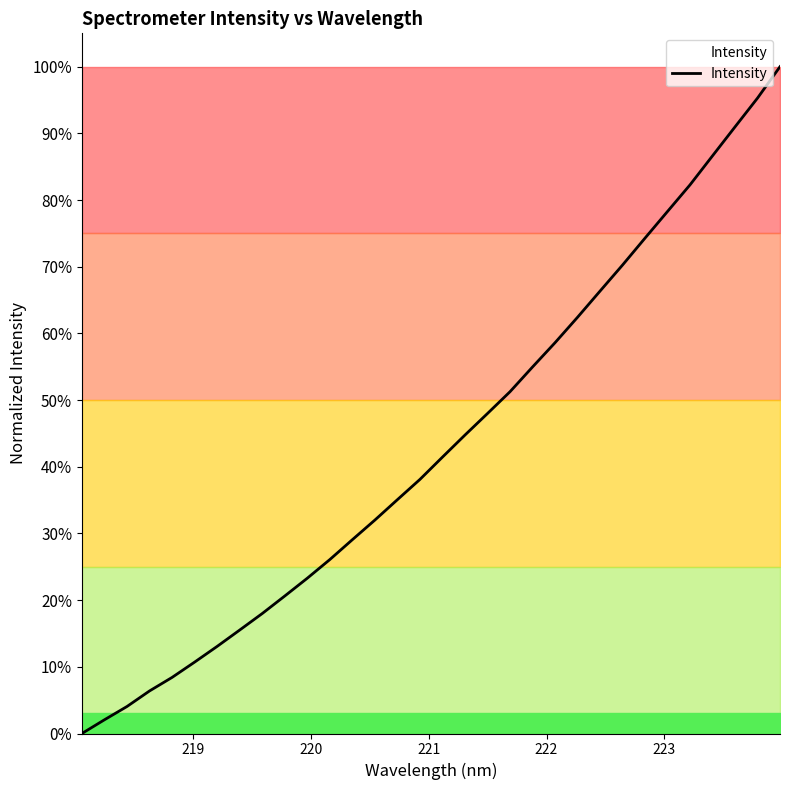

What is the greatest value displayed?

100.0